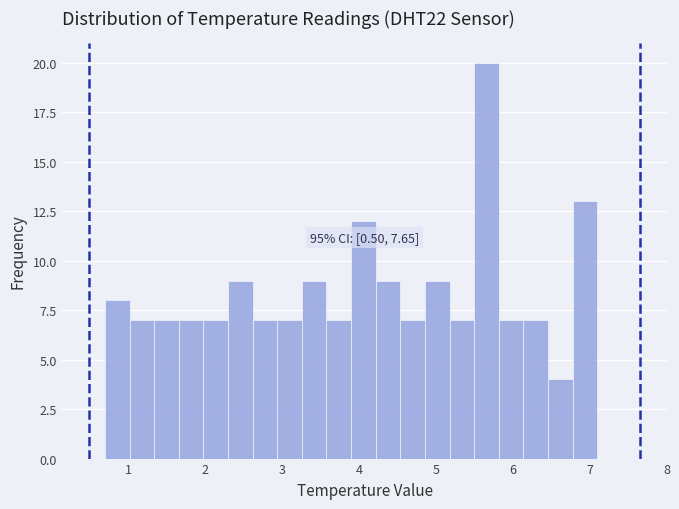

Read against the x-axis, roughly where is the centre of the tallest bar?

5.7